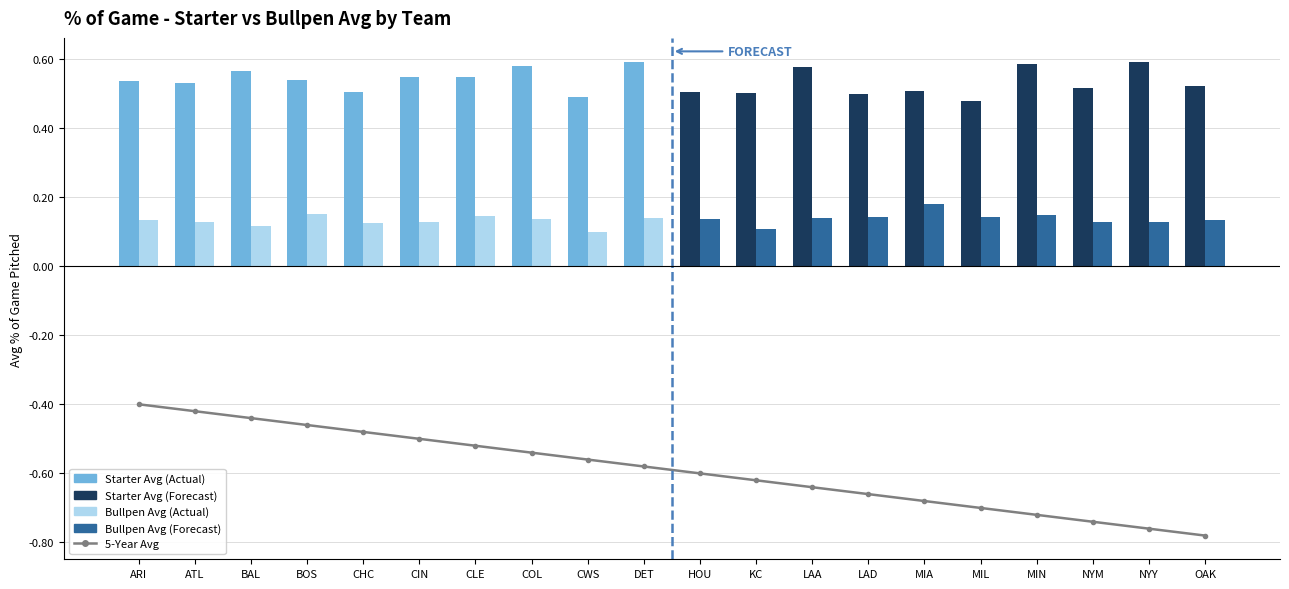

List the labels in order of value, smallest first.

OAK, NYY, NYM, MIN, MIL, MIA, LAD, LAA, KC, HOU, DET, CWS, COL, CLE, CIN, CHC, BOS, BAL, ATL, ARI